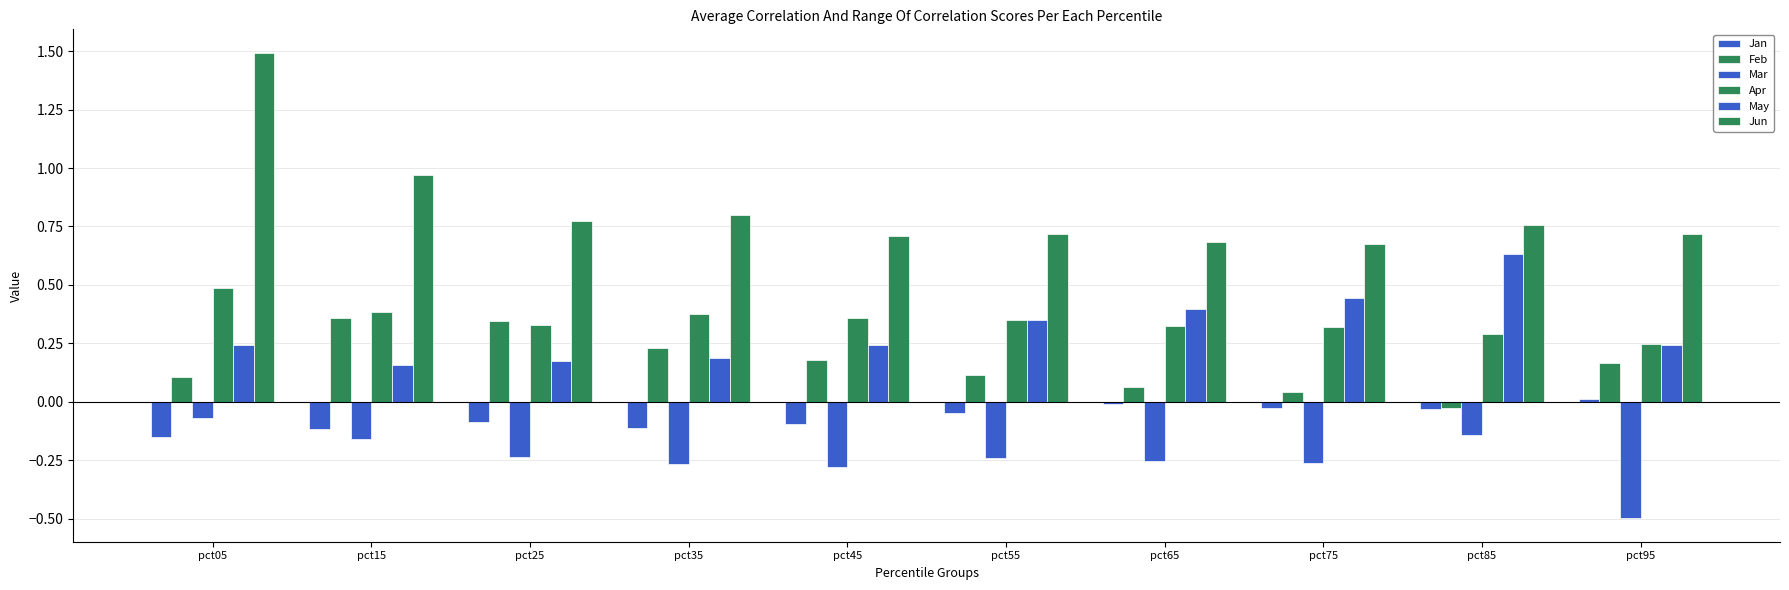

How many series are shown in this chart?

6